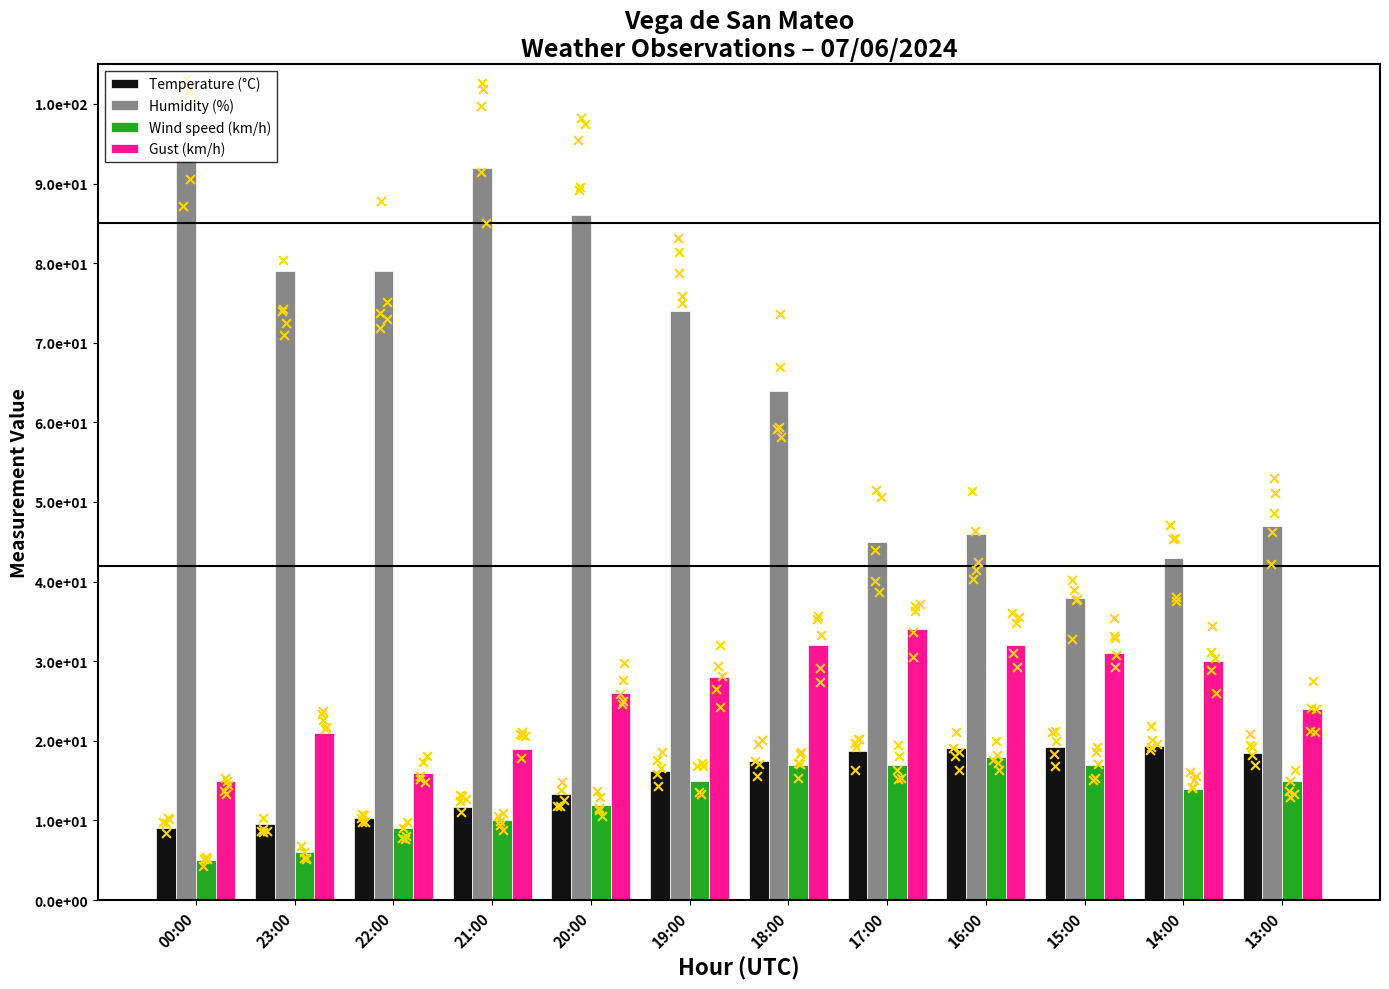

At how many categories does at least one series exceed 41?

11